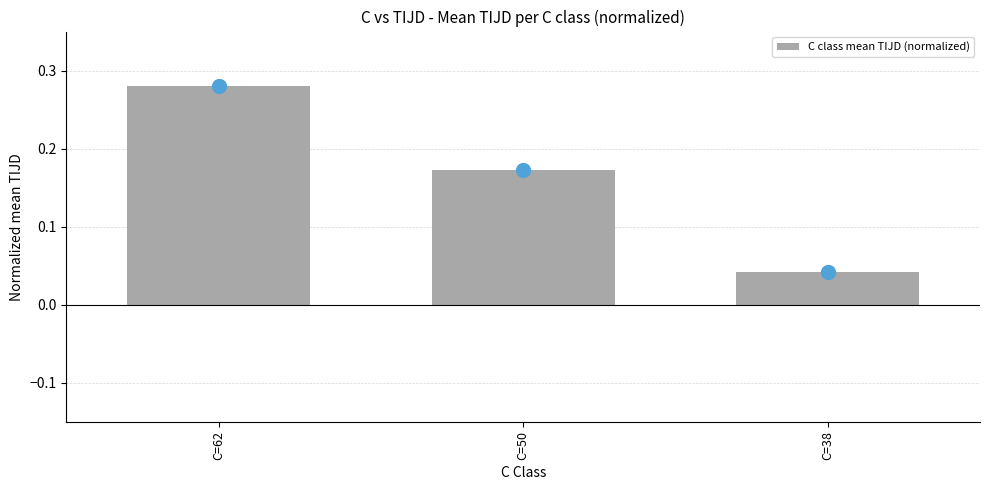

What is the change in value from C=50 to C=38?

-0.1